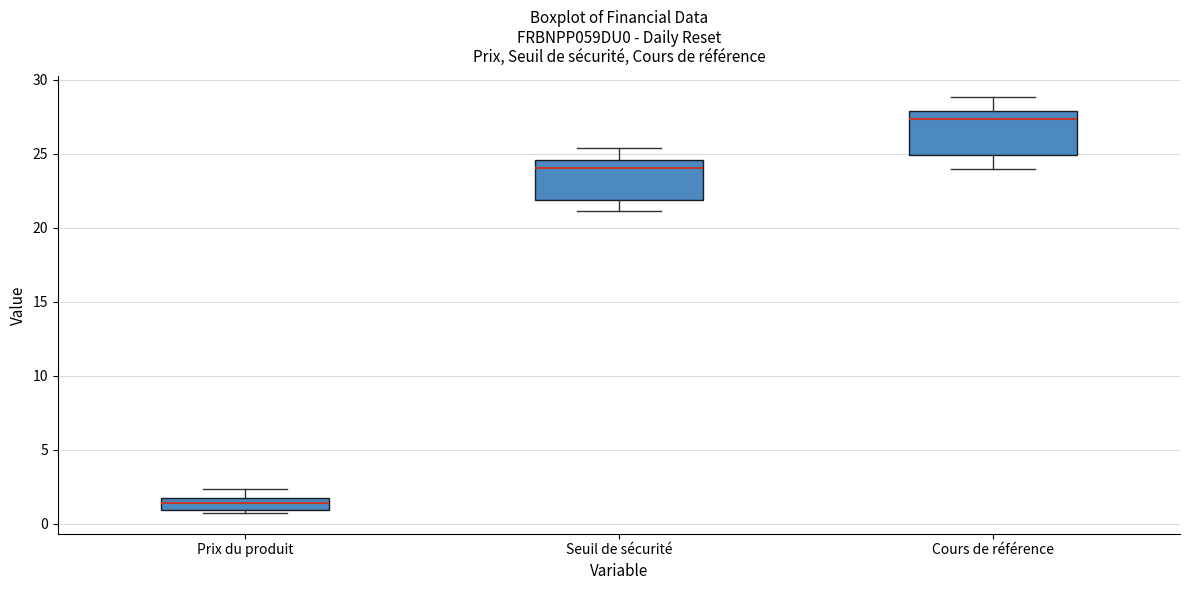

Reading left to right, read every box against the y-axis: the position of its median line, the range the box covers, and the ends of its whiskers. The values are not printed on the chart, so give them approximately, as read against the axis.

Prix du produit: median 1.5, box 1.0 to 2.0, whiskers 0.5 to 2.5
Seuil de sécurité: median 24.0, box 22.0 to 24.5, whiskers 21.0 to 25.5
Cours de référence: median 27.5, box 25.0 to 28.0, whiskers 24.0 to 29.0